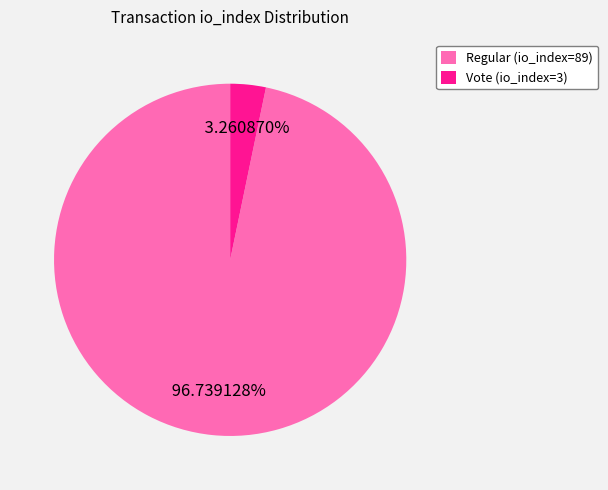

Which category has the biggest portion of the pie?

Regular (io_index=89)